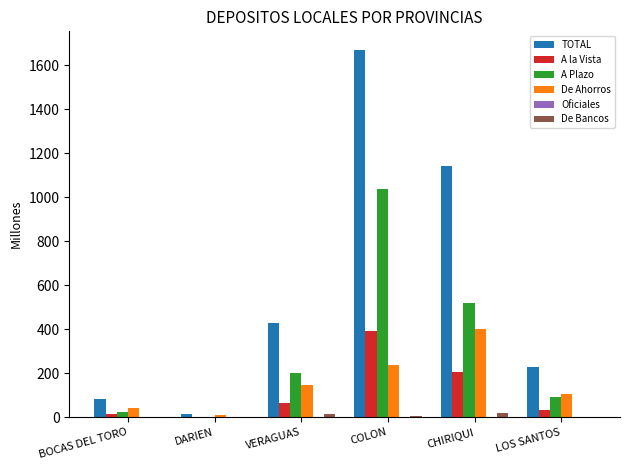

Does the chart contain stacked bars?

No